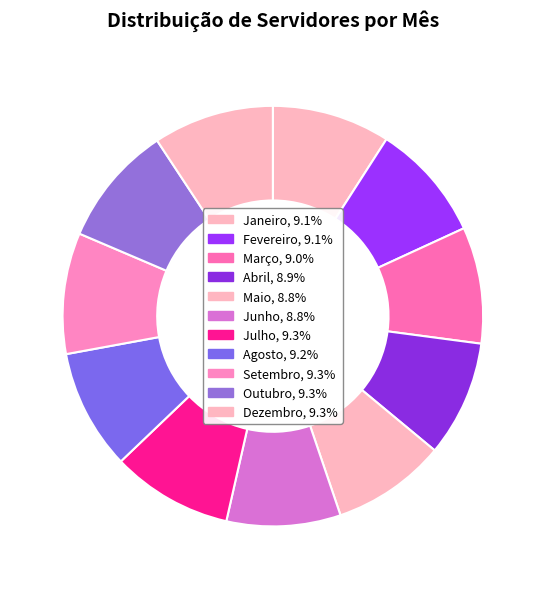

What percentage is NOT represented by Outubro?

90.7%